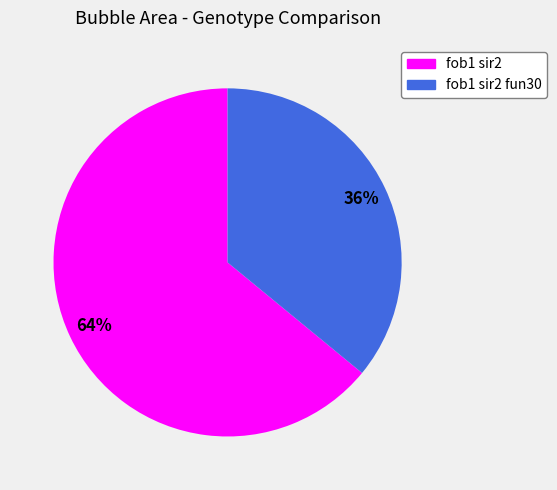

Is there a majority slice in this chart?

Yes